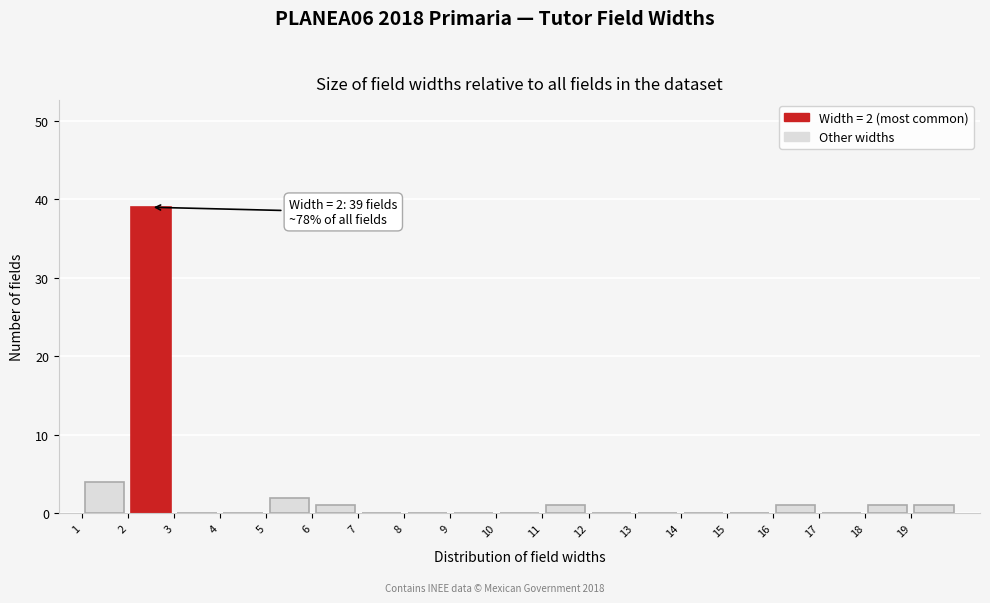

Which range on the x-axis has the tallest bar?

2 to 3